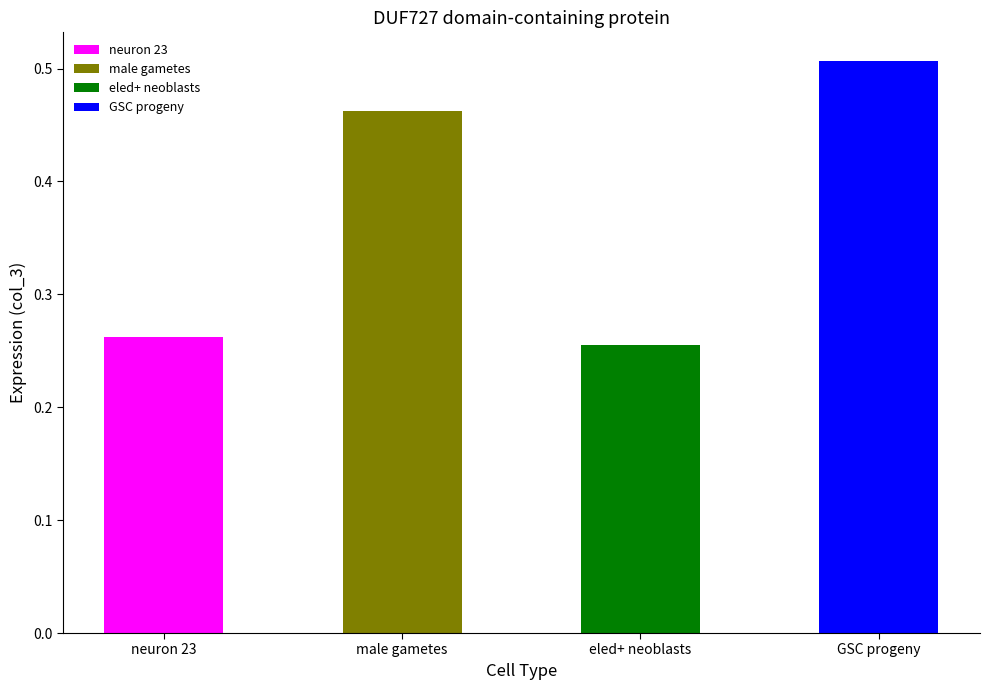

How many values are between 0 and 1?

4